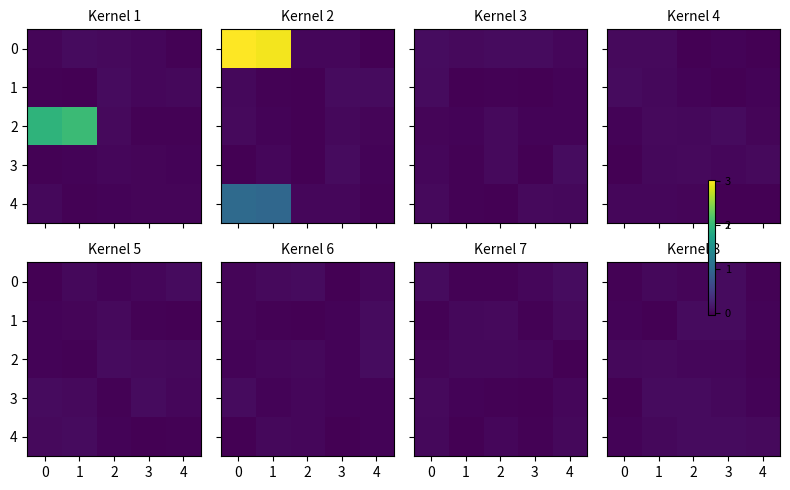

What is the total value across all series at 3?

0.1